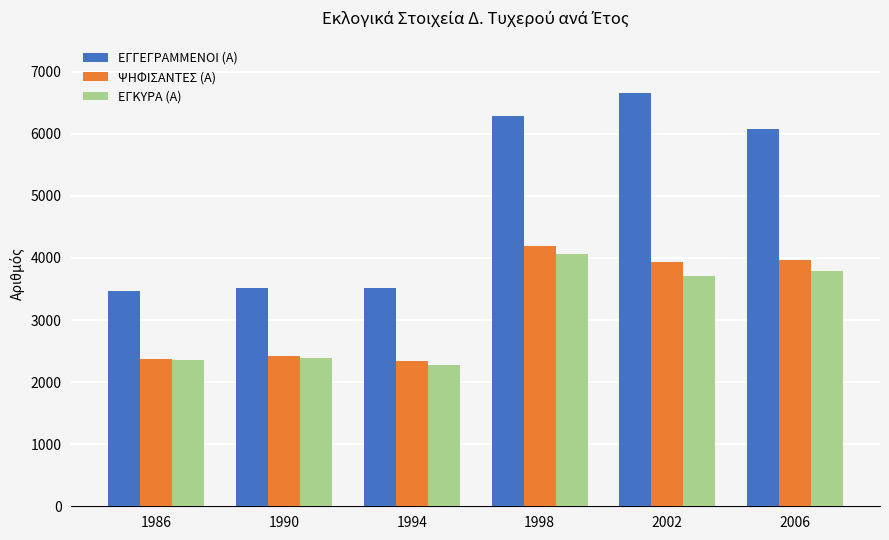

What is the lowest value of the ΕΓΓΕΓΡΑΜΜΕΝΟΙ (Α) series?

3465